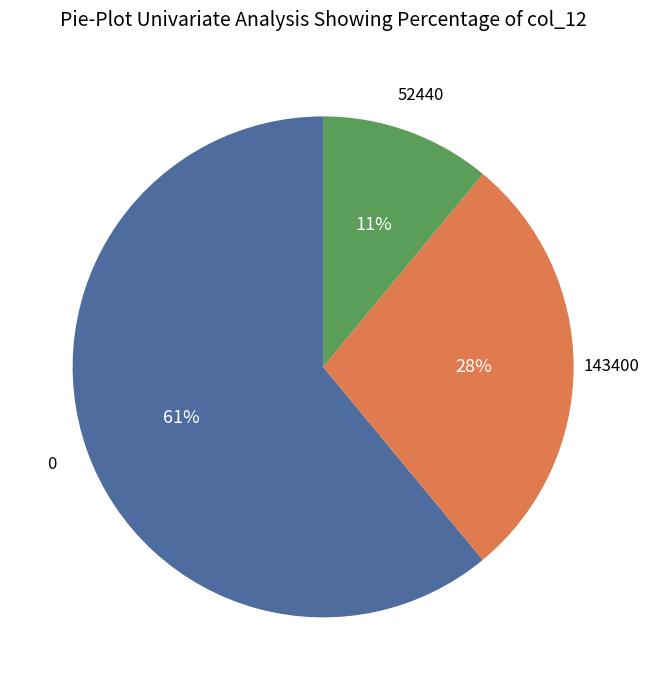

To the nearest percent, what is the difference between the largest and smallest slice percentages?

50%